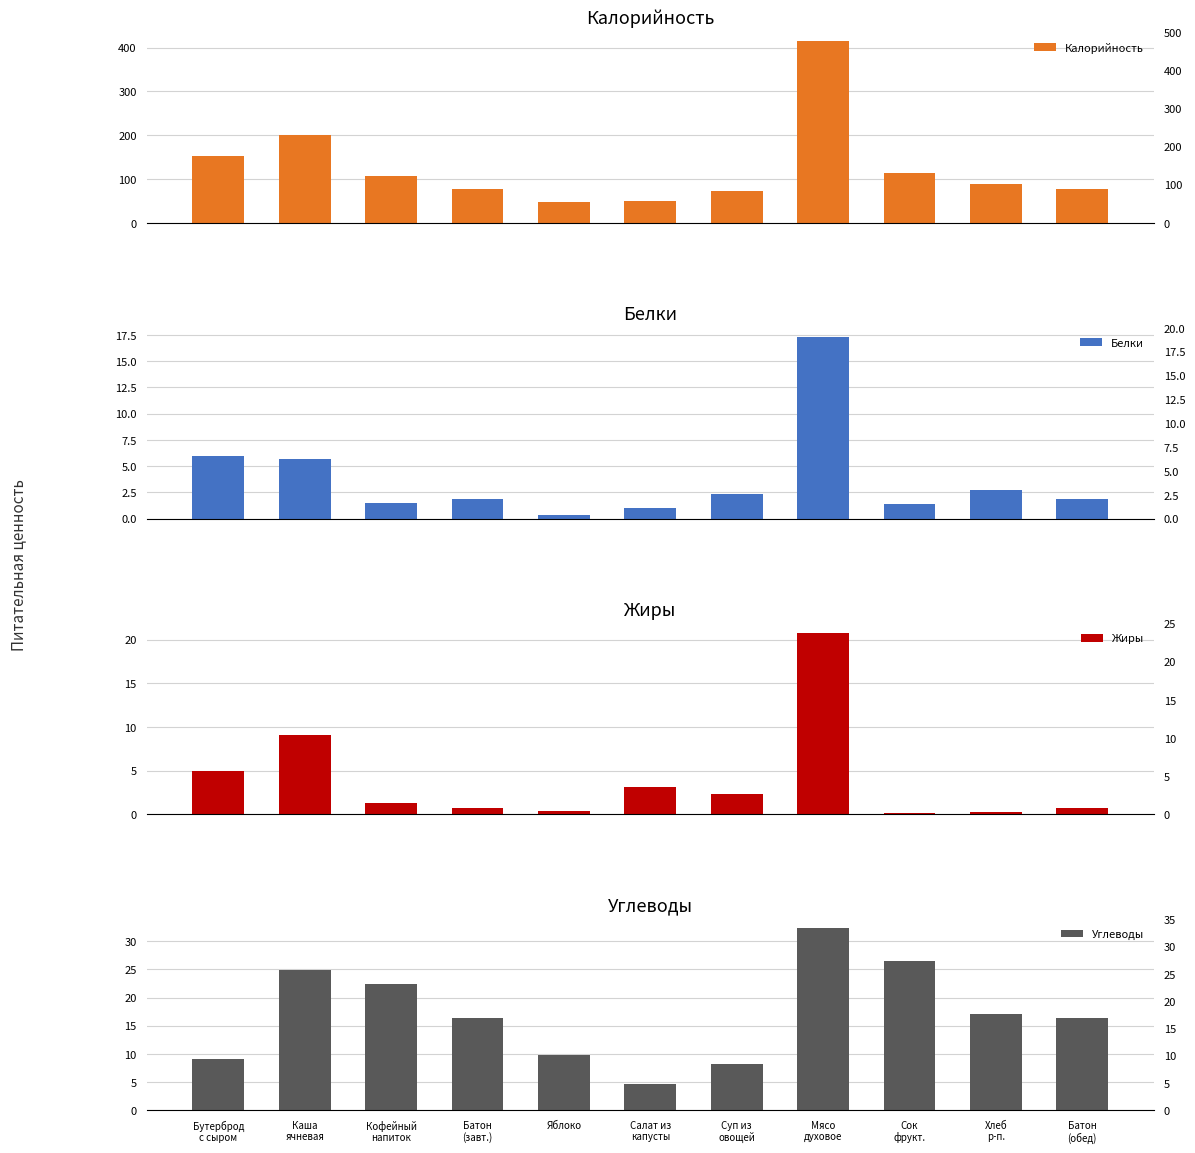

What is the spread (max minus min) of values at Батон
(завт.)?

77.3